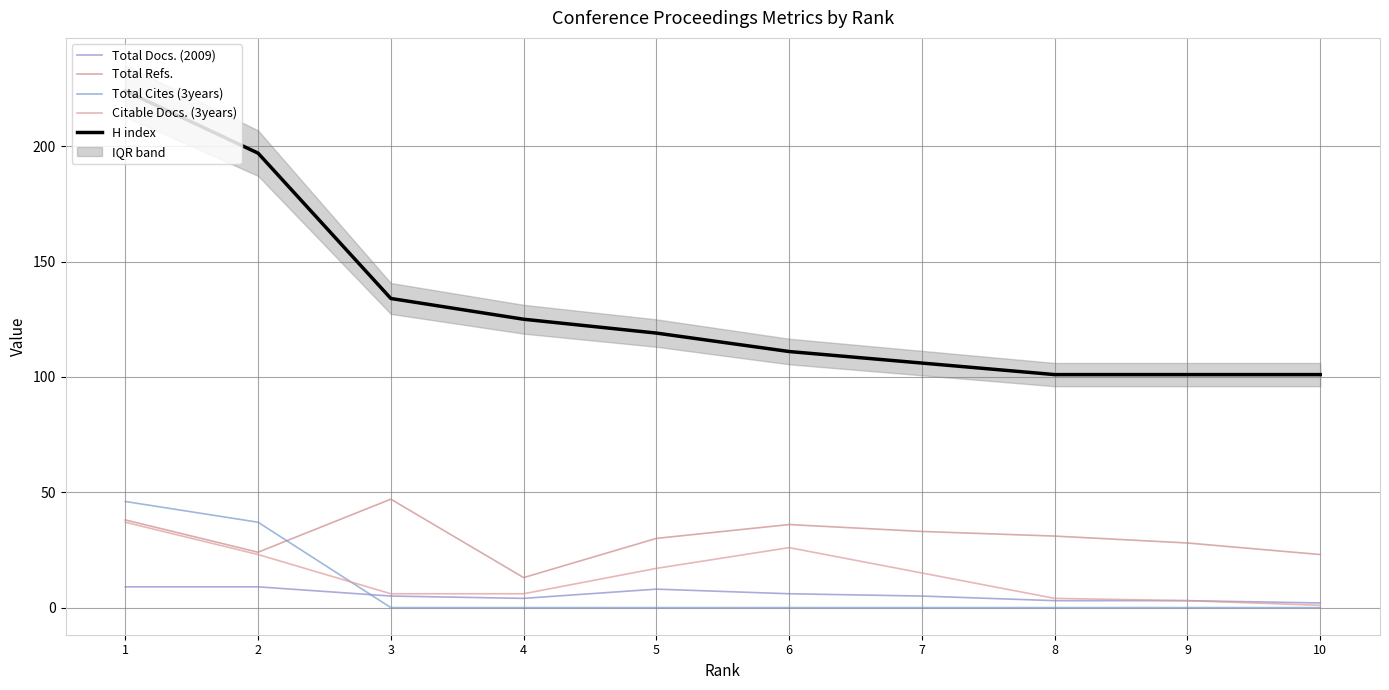

Which category has the lowest value in the Total Refs. series?

4